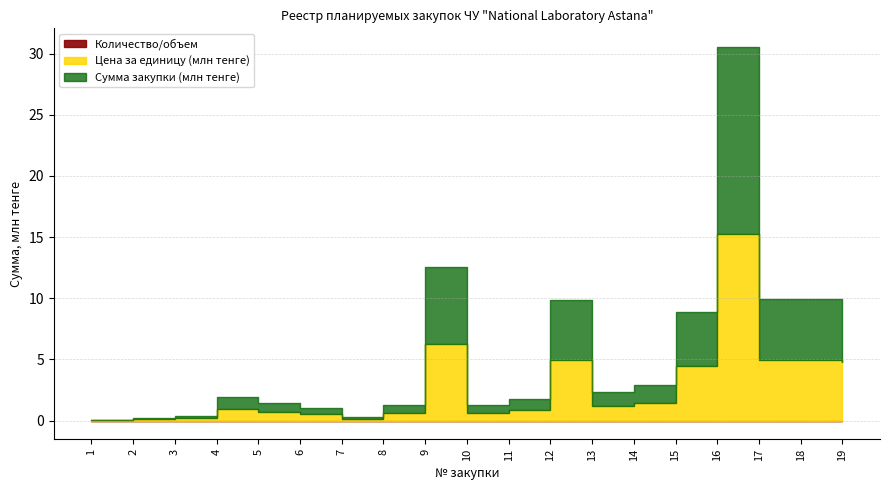

At which category does Сумма закупки (тенге) reach its first local valley?

7